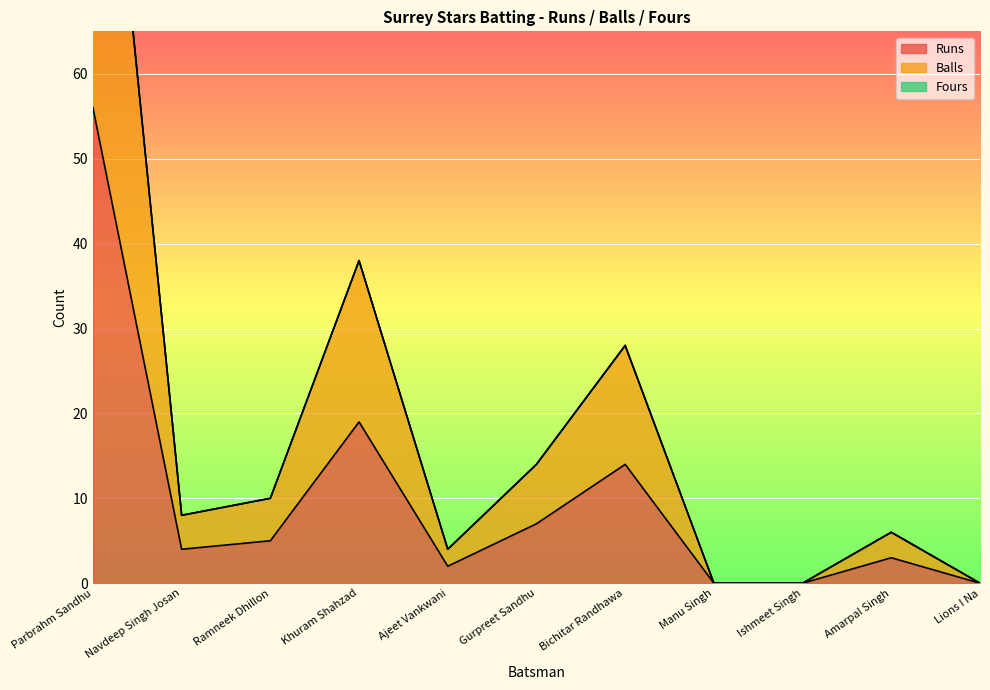

At which category does Balls reach its first local peak?

Khuram Shahzad